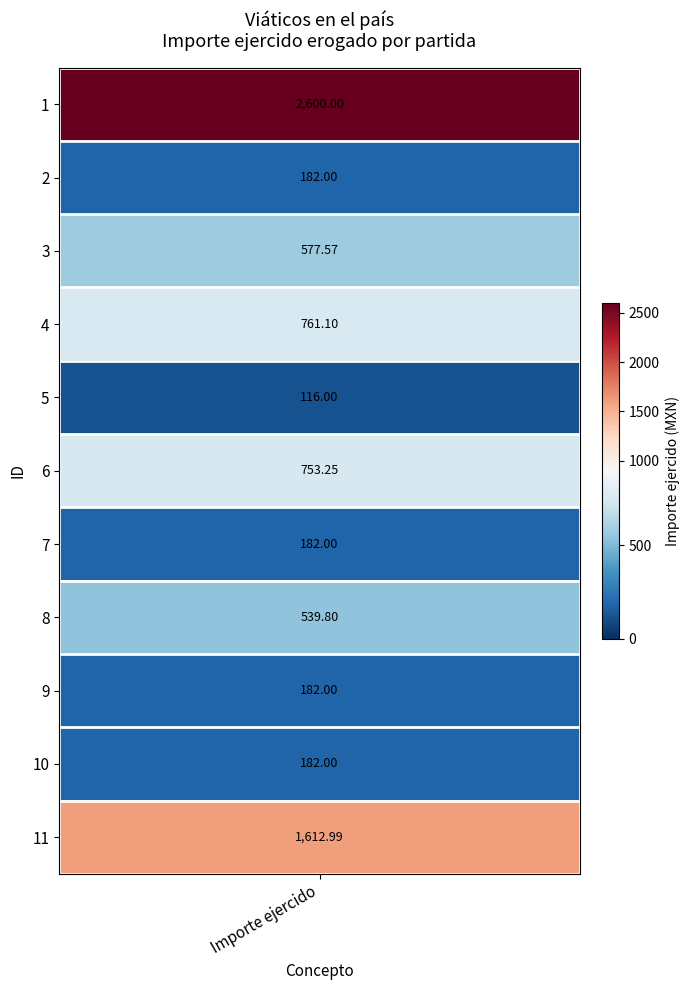

List the labels in order of value, smallest first.

5, 2, 7, 9, 10, 8, 3, 6, 4, 11, 1